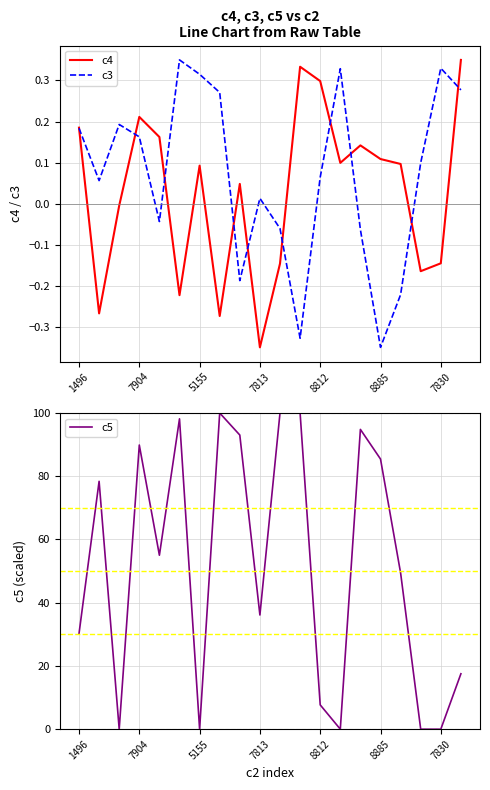

How many data points does each series have?

20